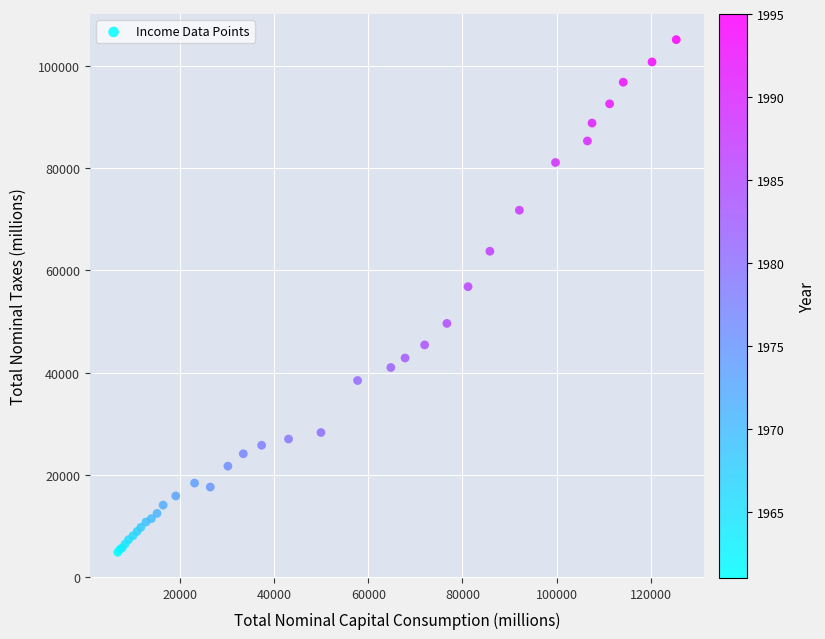

What Y value in the scatter plot is closest to 54986?

56811.0